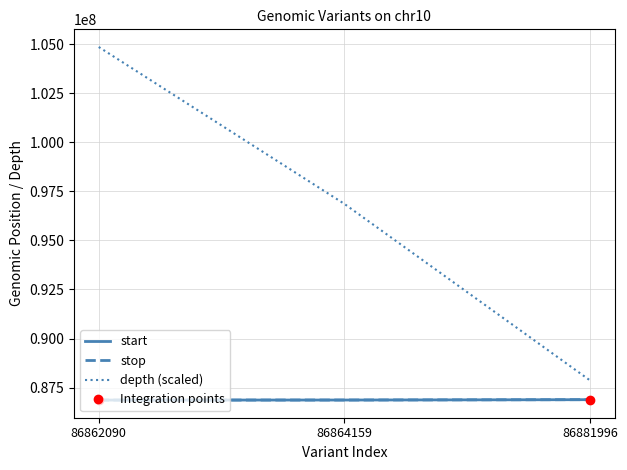

Read the stop value at 86881996, to the nearest 10.

86882000